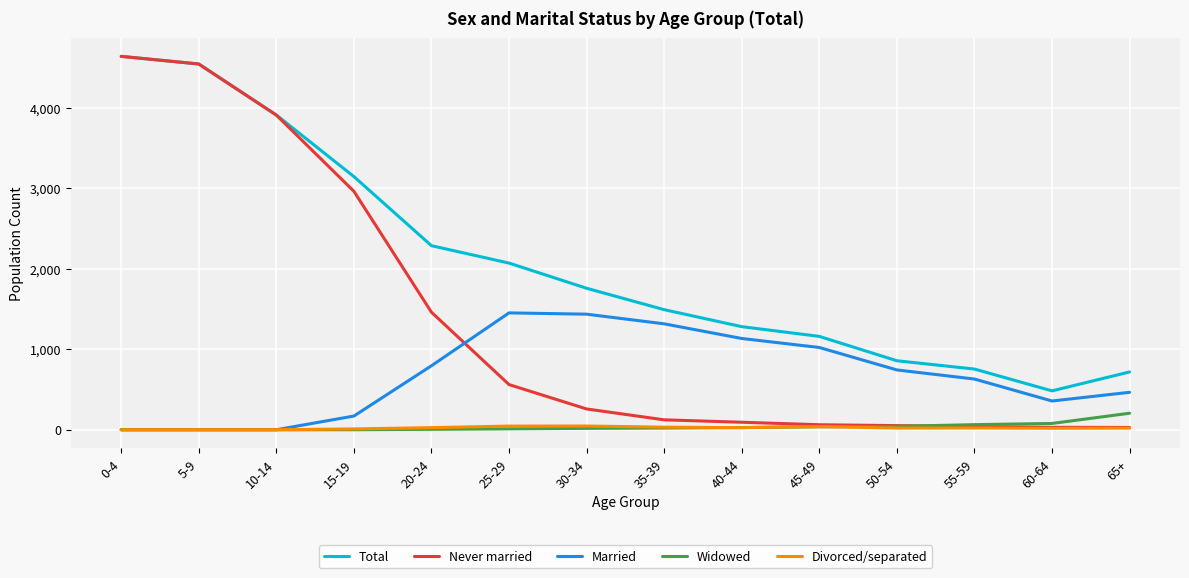

Is the value of Never married at 50-54 greater than the value of Total at 65+?

No